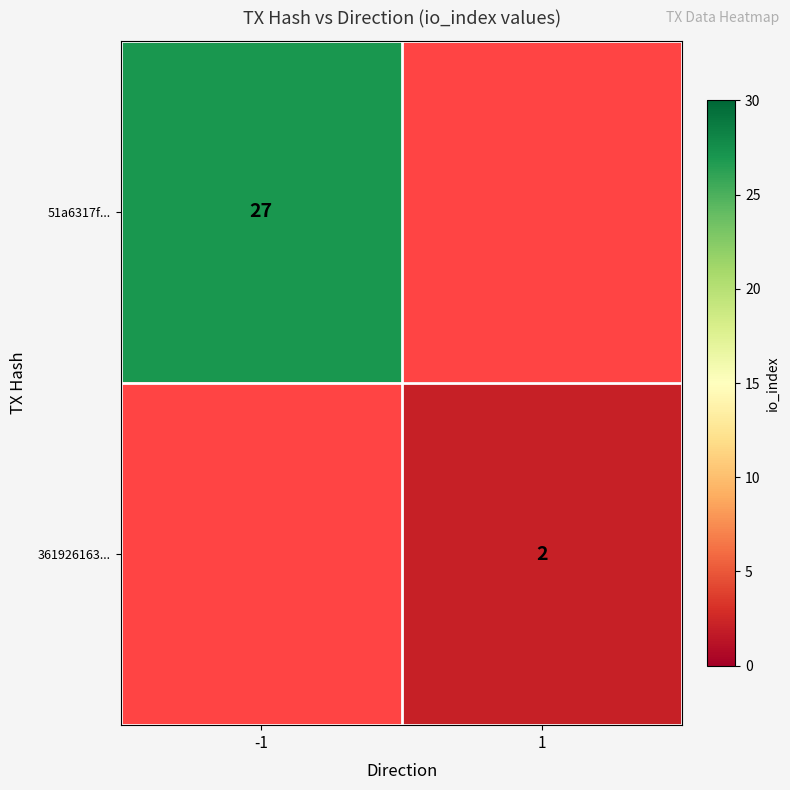

The value of 361926163... at 1 is 1. True or false?

False